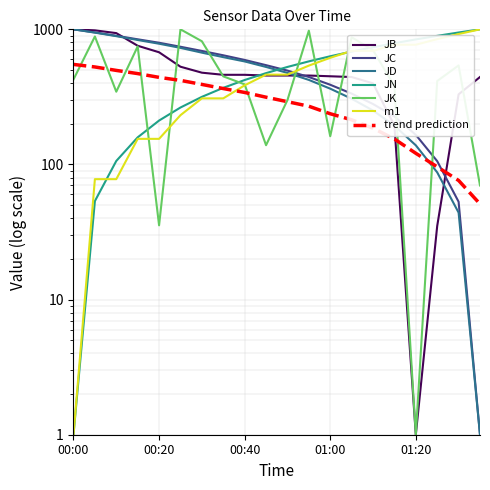

What is the difference between the maximum and second lowest values in the JN series?

946.4